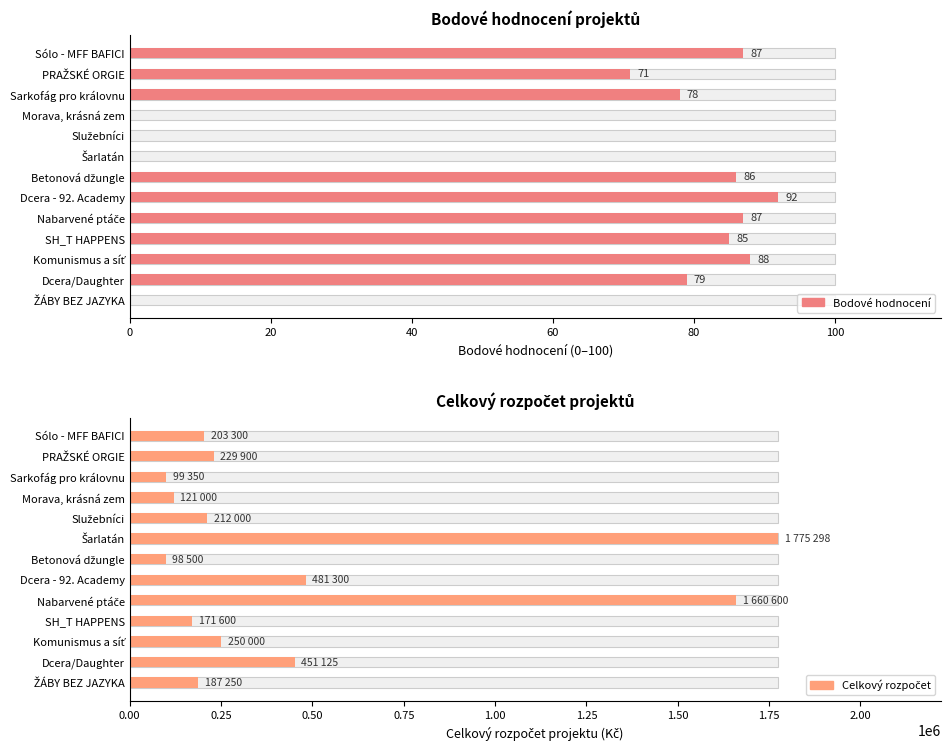

What is the approximate value of celkový rozpočet at Nabarvené ptáče?

1660600